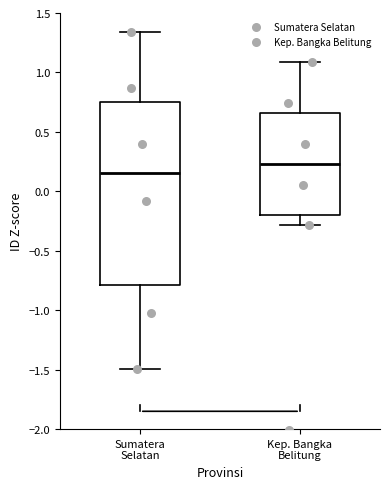

Which box's median line is the lowest?

Sumatera Selatan